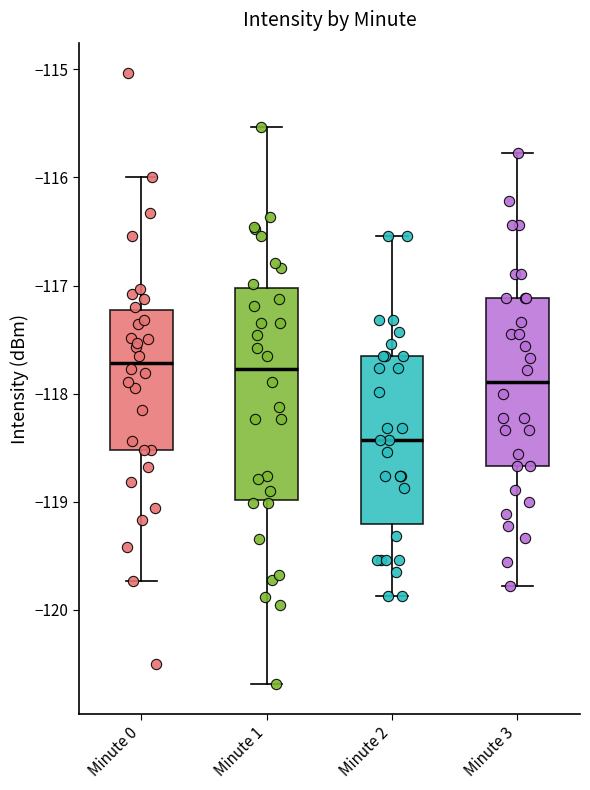

Which box's median line is the lowest?

Minute 2